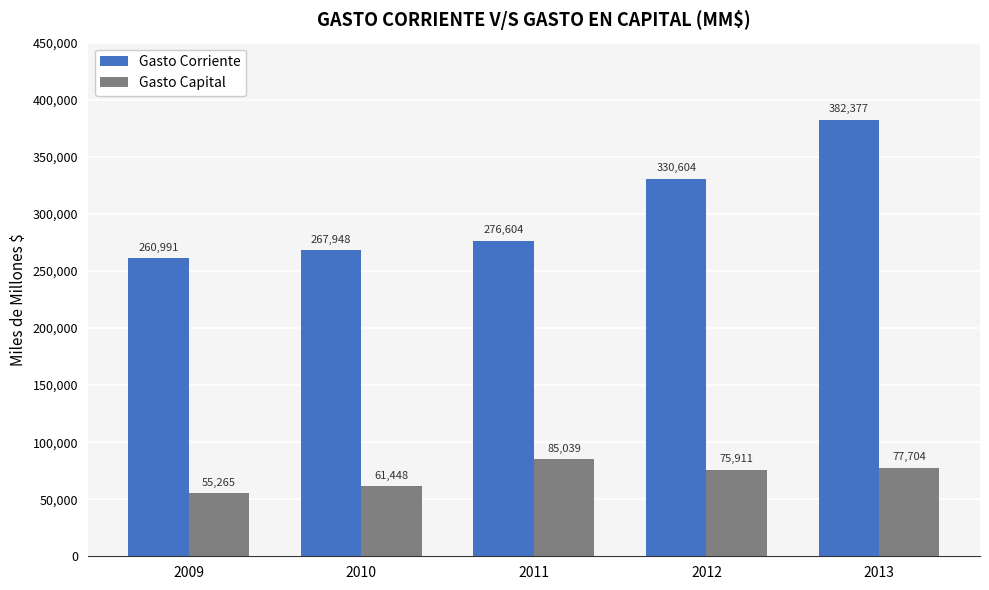

What are all the series names shown in the legend?

Gasto Corriente, Gasto Capital